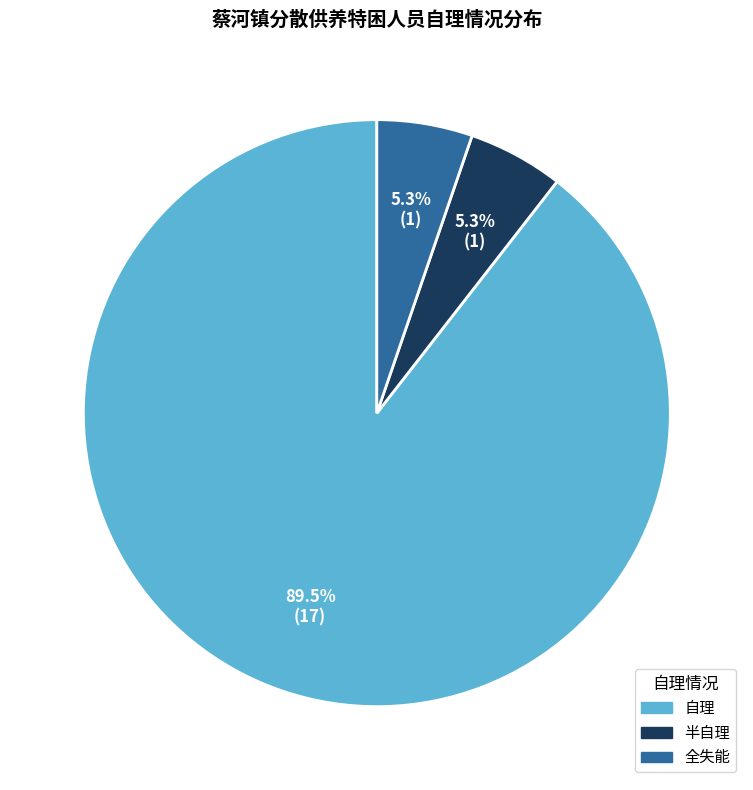

Is the sum of 半自理 and 自理 greater than half?

Yes